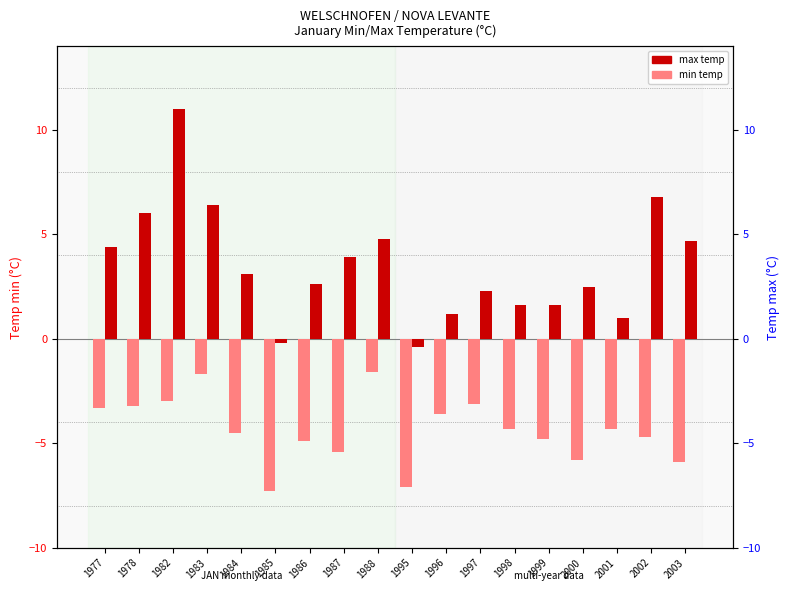

What is the minimum value for min?

-7.3